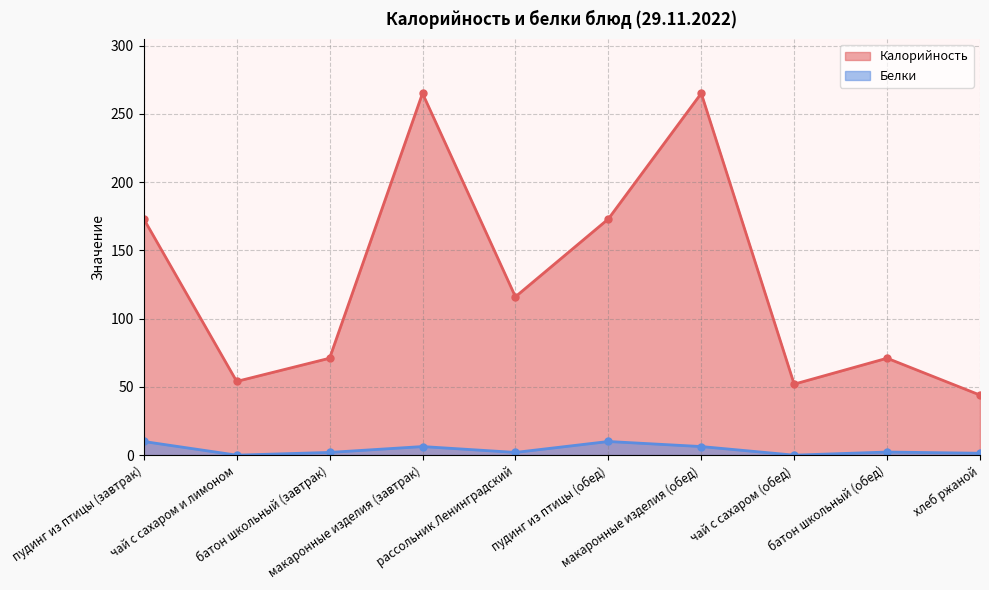

In Белки, how many points are higher than both neighbors (excluding endpoints)?

3